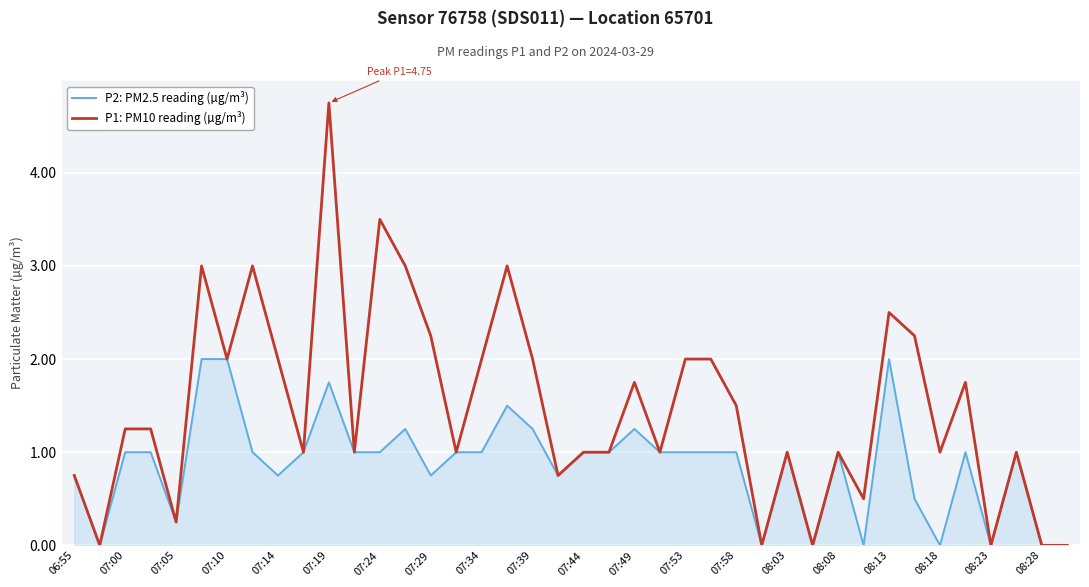

Rank the series by their average value, from highest to lowest.

P1: PM10 reading (µg/m³), P2: PM2.5 reading (µg/m³)